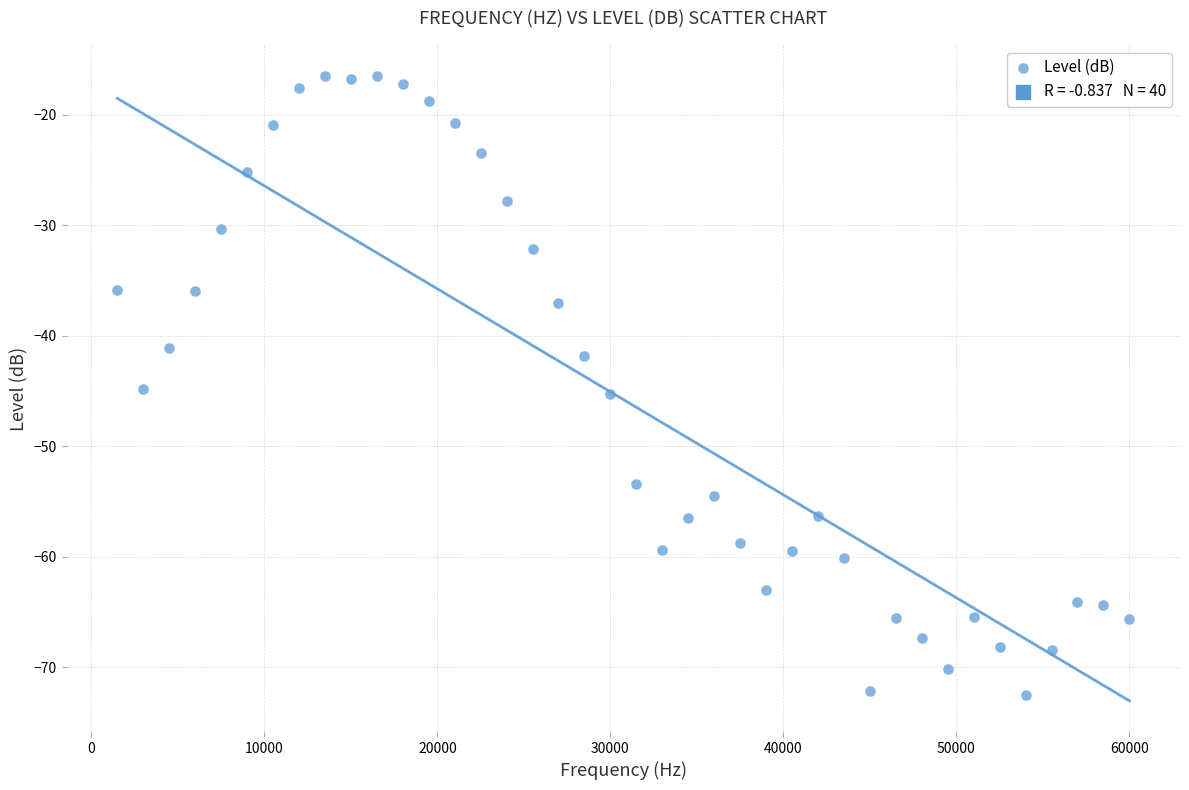

What is the range of Y values (max minus min)?

56.0